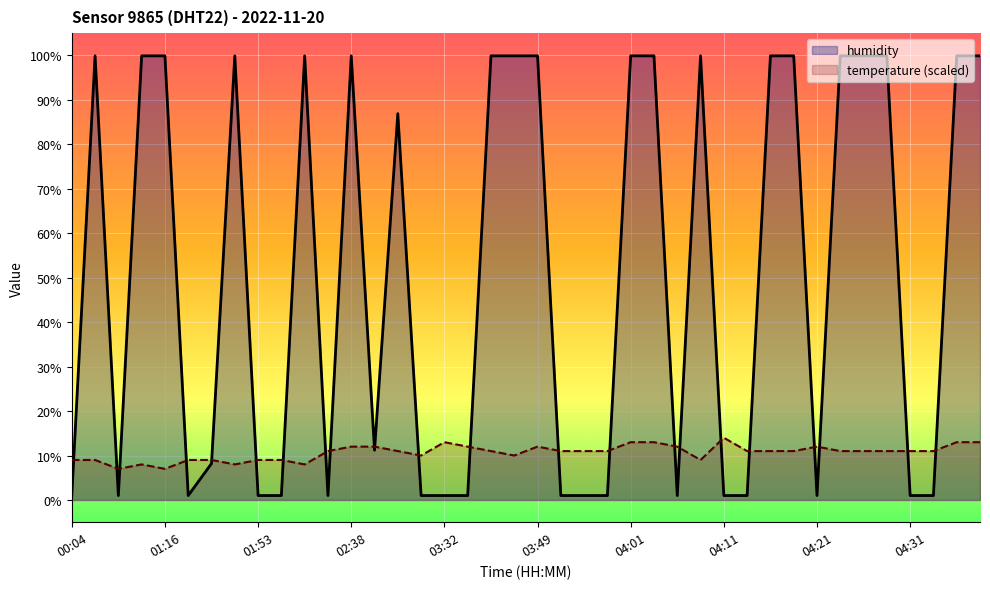

At how many categories does at least one series exceed 97?

19